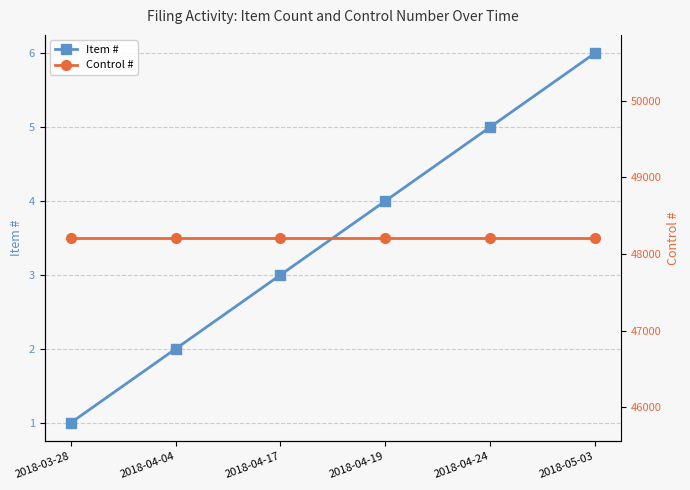

Rank the categories by Control # value from highest to lowest.

2018-03-28, 2018-04-04, 2018-04-17, 2018-04-19, 2018-04-24, 2018-05-03